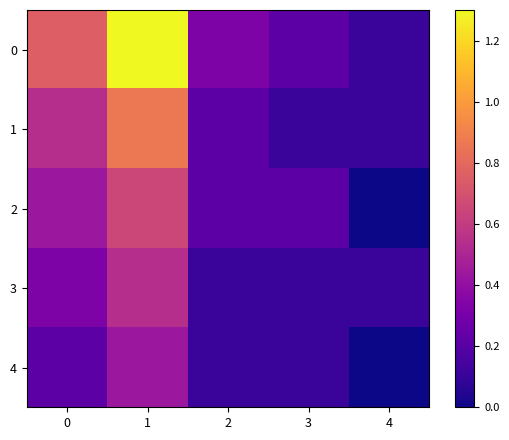

Which category has the lowest value across all series?

4